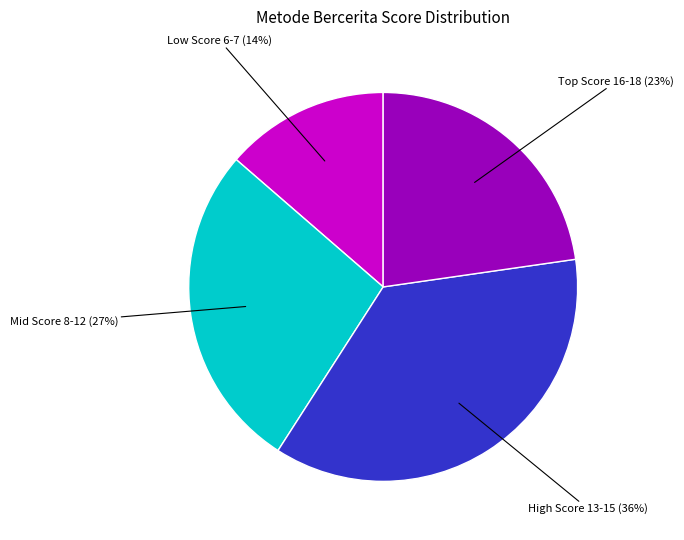

How many slices are in this pie chart?

4